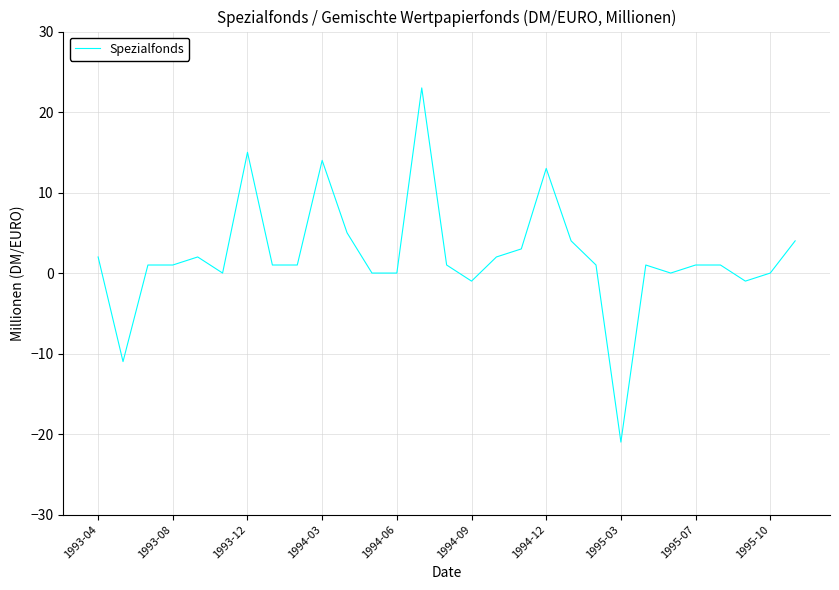

Is this an area chart (filled region under the line)?

No